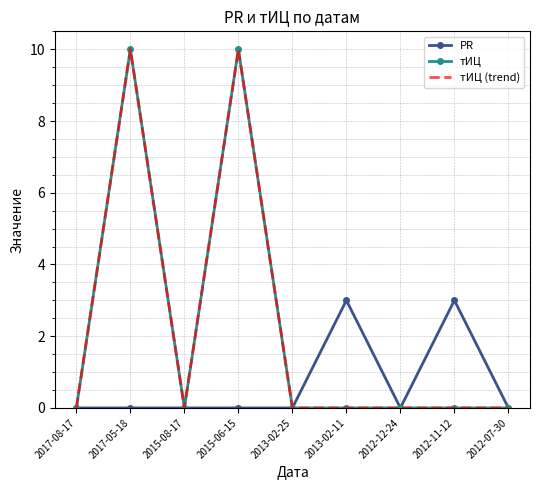

At how many categories does at least one series exceed 6?

2